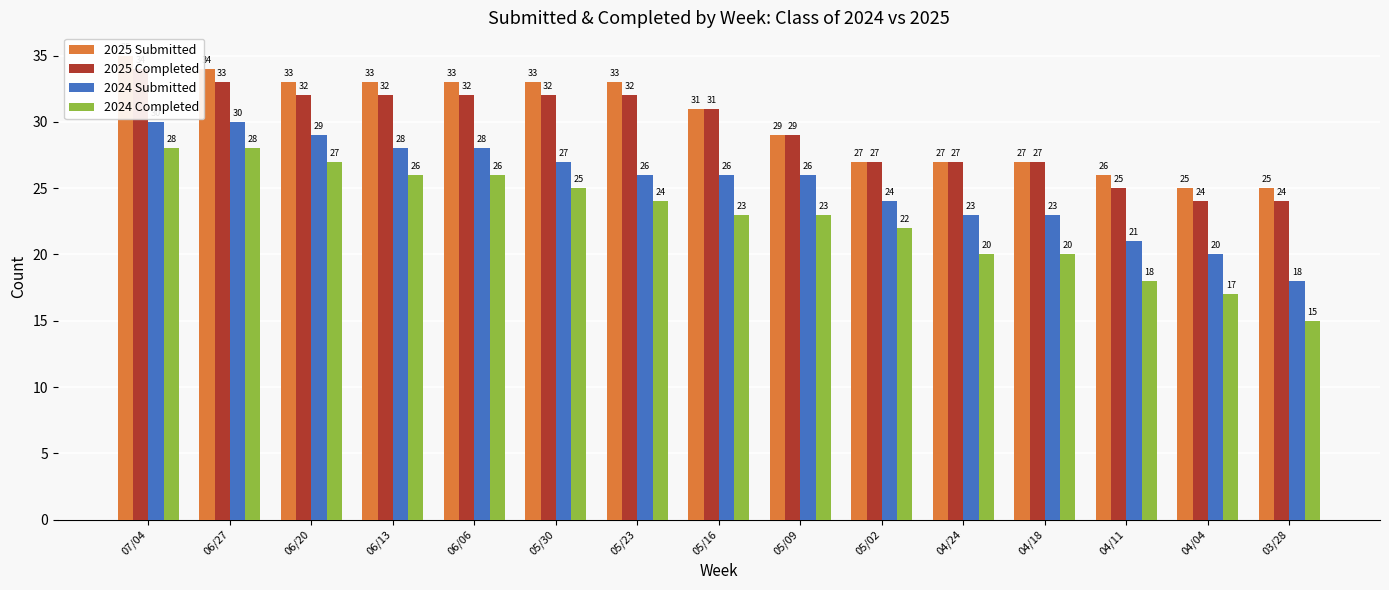

At which label is 2024 Submitted closest to 24?

05/02